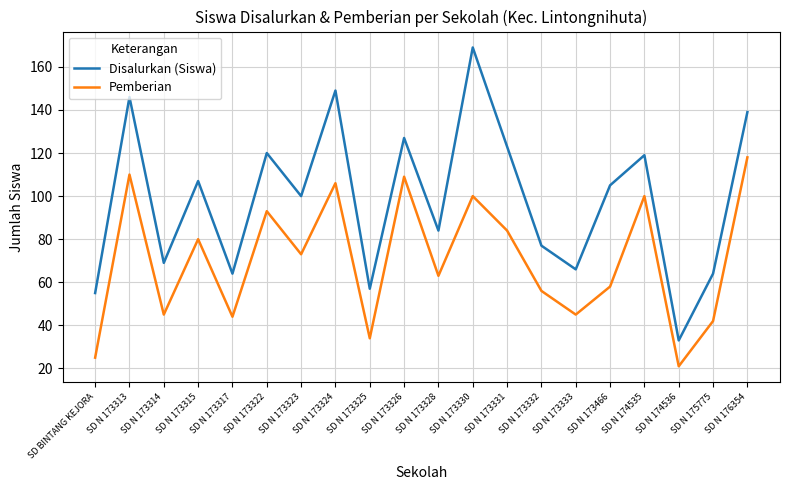

Which series changed the most between SD N 173314 and SD N 173331?

Disalurkan (Siswa)